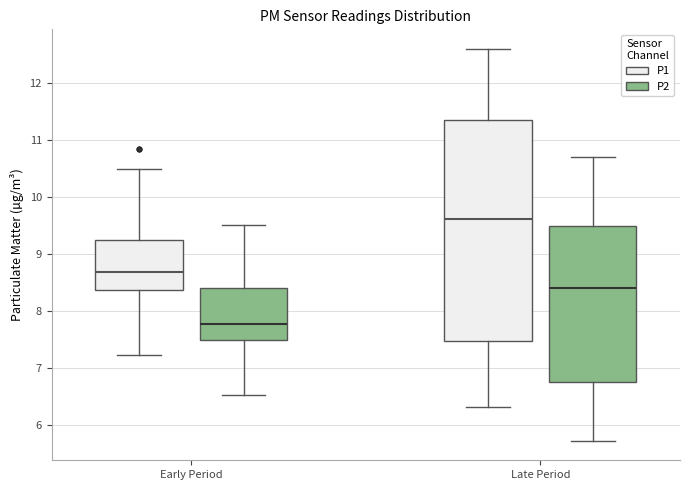

Reading left to right, read every box against the y-axis: the position of its median line, the range the box covers, and the ends of its whiskers. The values are not printed on the chart, so give them approximately, as read against the axis.

Early Period (P1): median 8.7, box 8.4 to 9.2, whiskers 7.2 to 10.5
Early Period (P2): median 7.8, box 7.5 to 8.4, whiskers 6.5 to 9.5
Late Period (P1): median 9.6, box 7.5 to 11.4, whiskers 6.3 to 12.6
Late Period (P2): median 8.4, box 6.7 to 9.5, whiskers 5.7 to 10.7